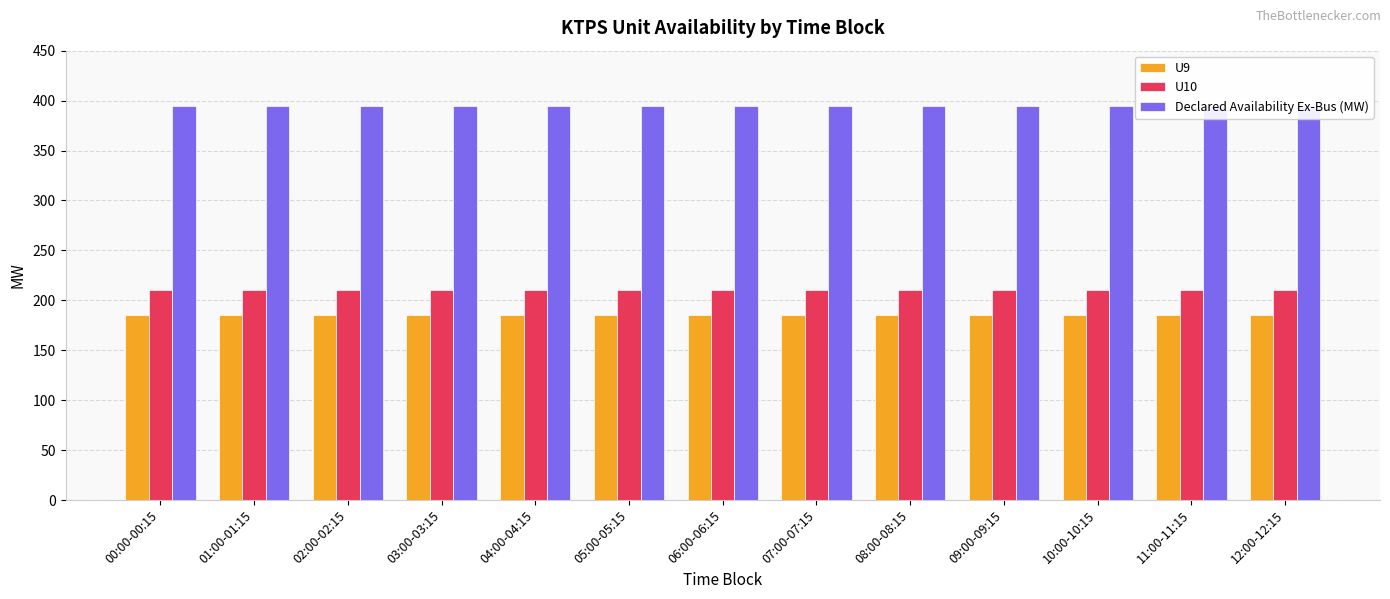

What is the label of the 12th bar from the left?

11:00-11:15